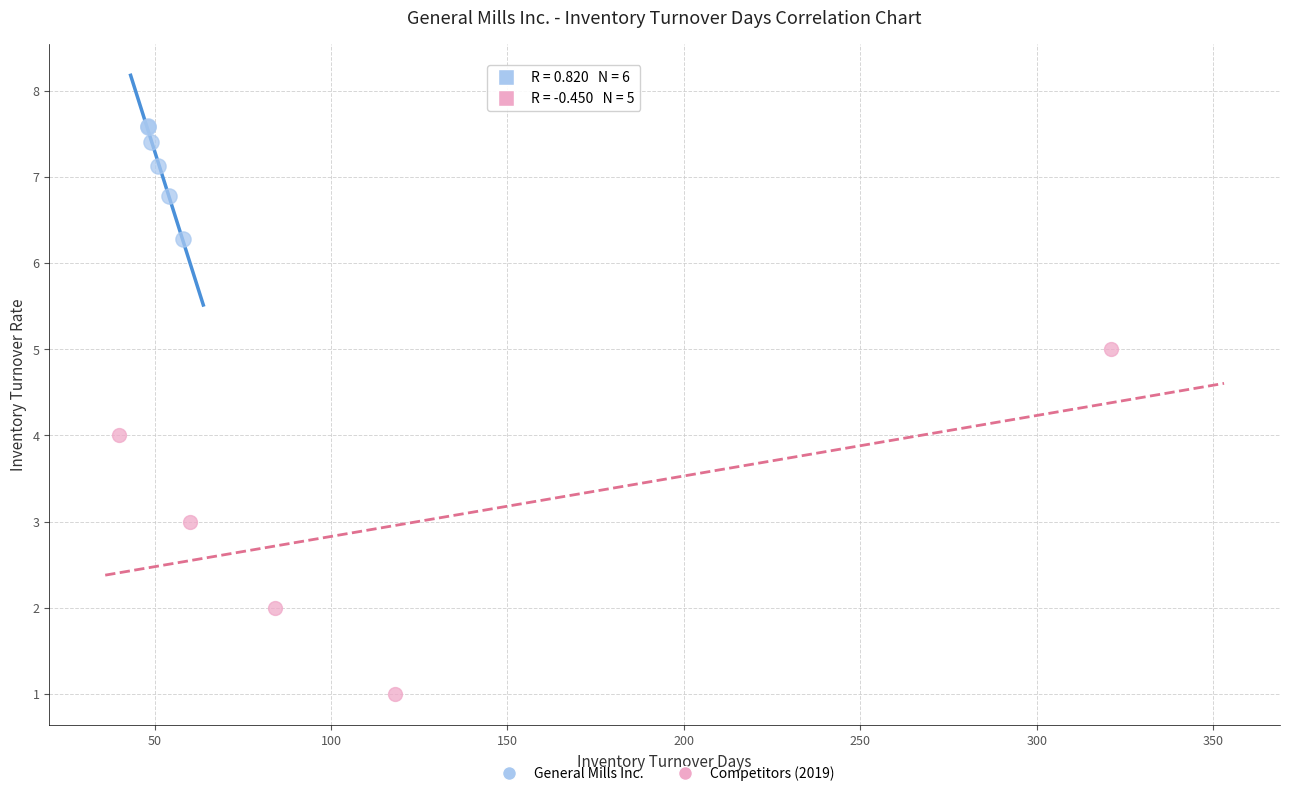

Which series has the widest spread of Y values?

Competitors (2019)